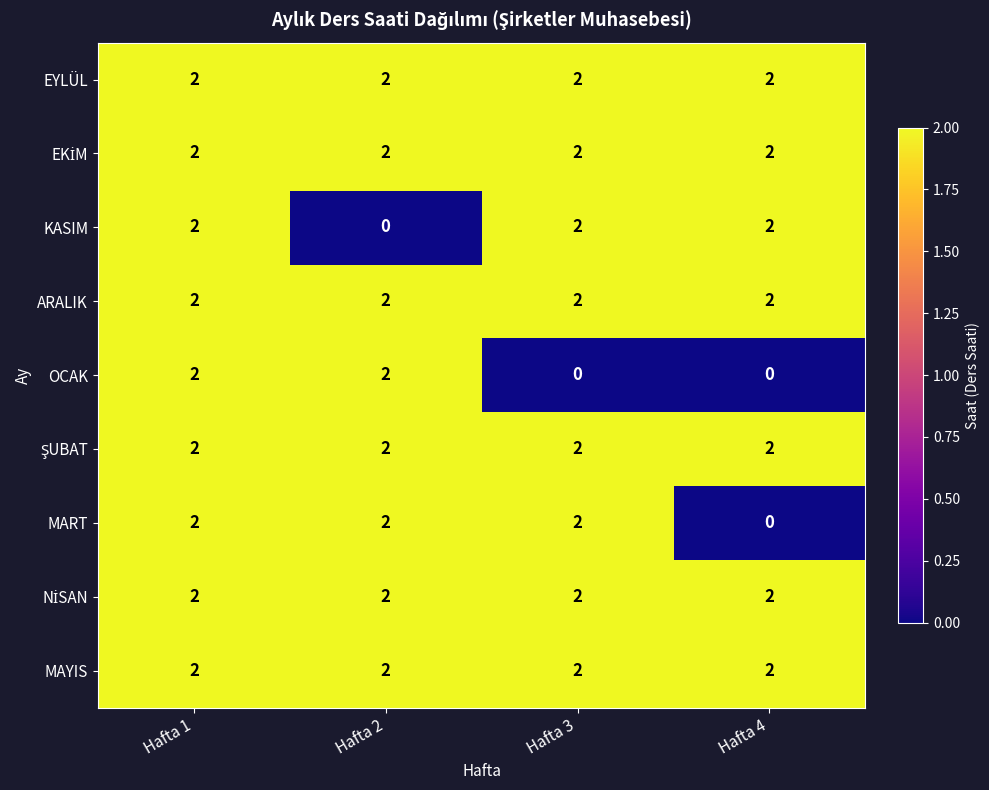

What is the sum of all MART values?

6